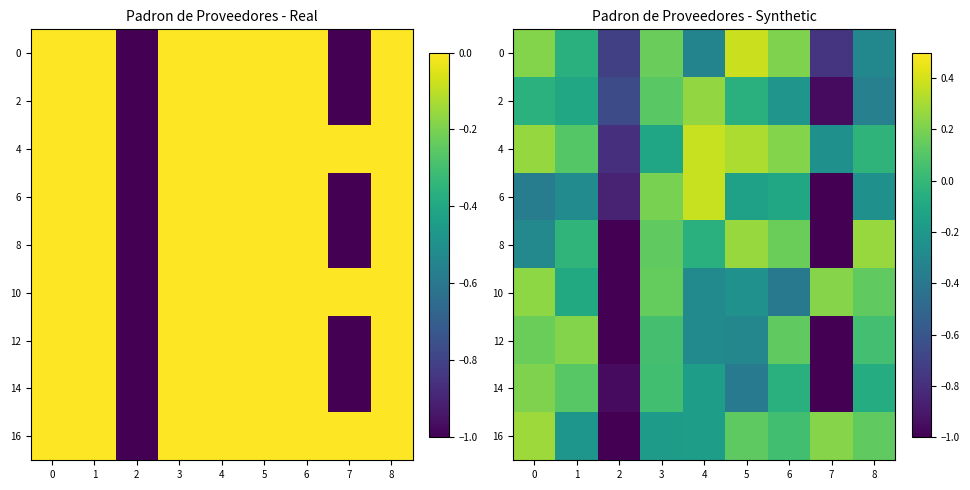

How many data points in 8 are above 0?

4